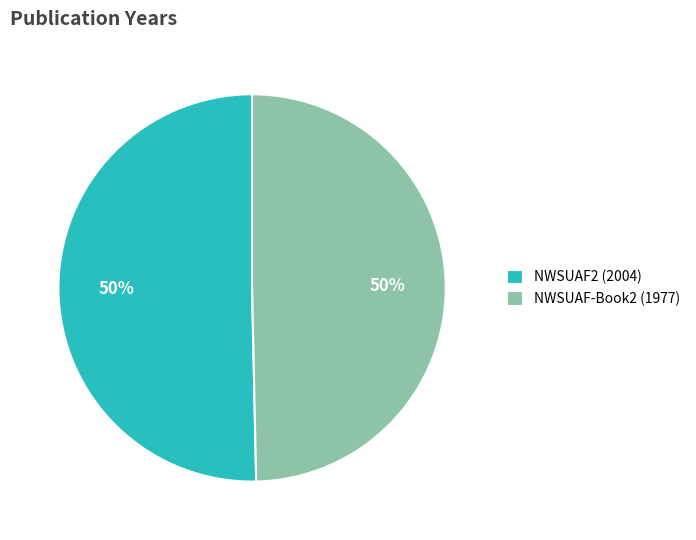

Is the sum of NWSUAF2 (2004) and NWSUAF-Book2 (1977) greater than half?

Yes